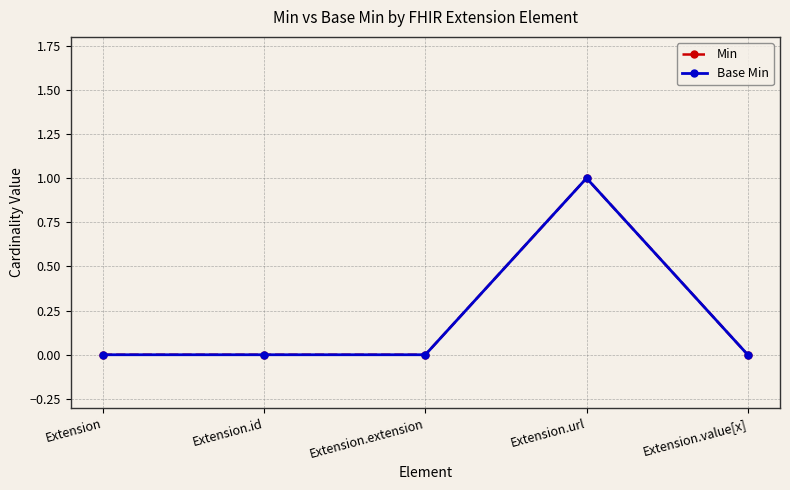

How many lines are shown in the chart?

2